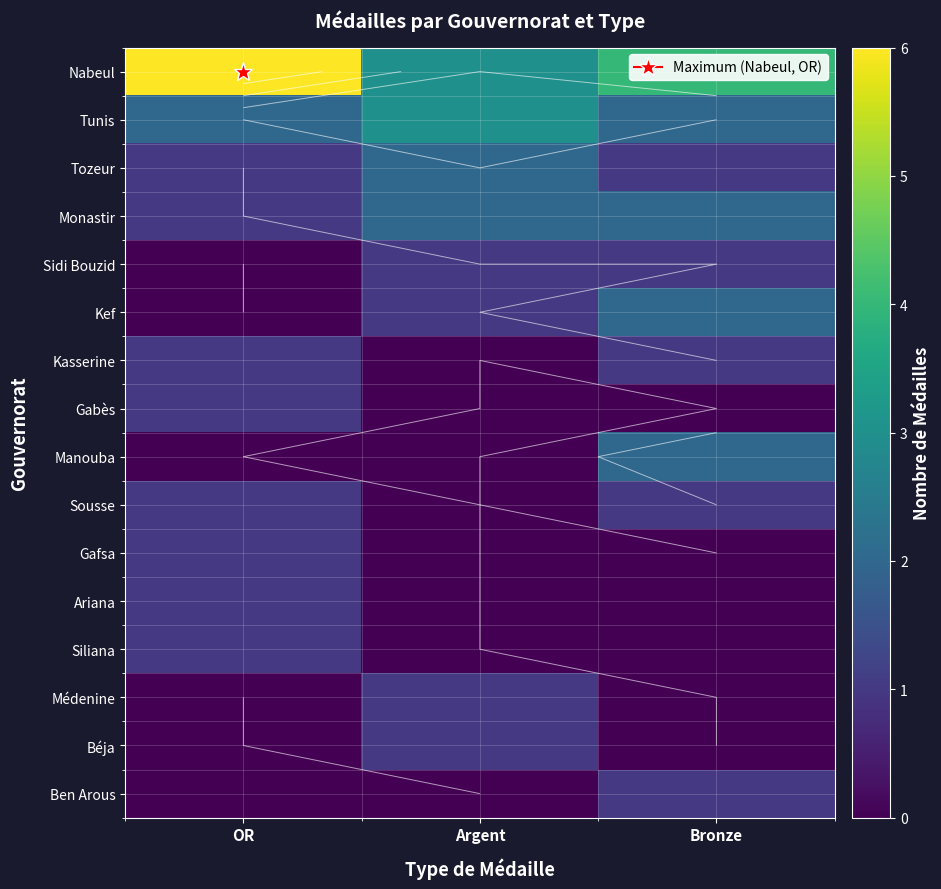

Is it true that Kasserine equals 1 at OR?

True